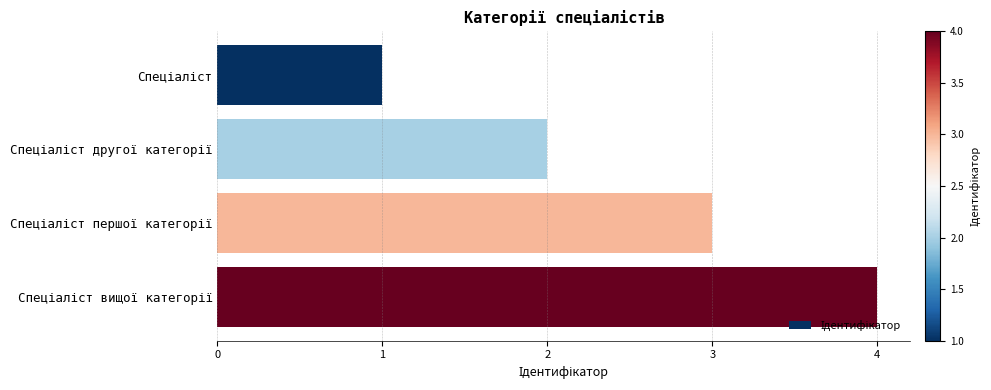

What is the greatest value displayed?

4